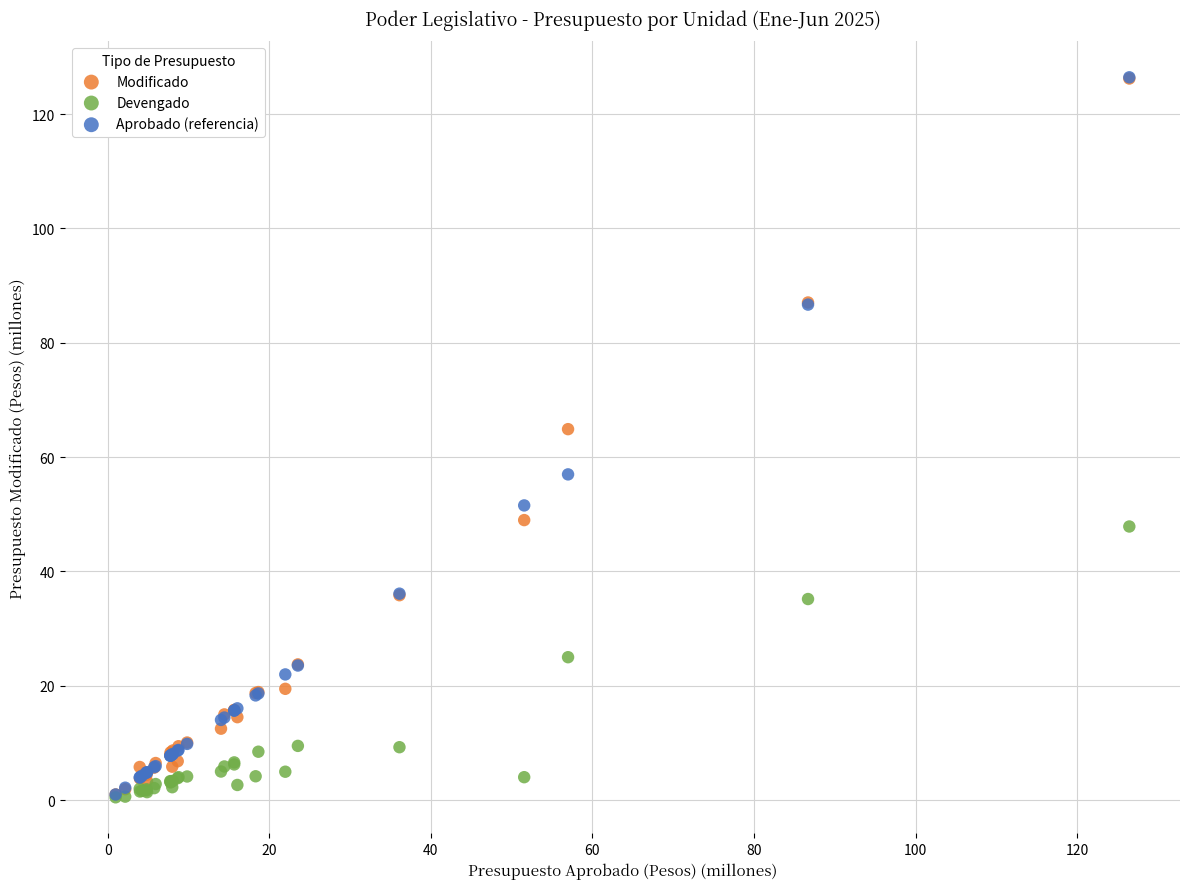

Across all series, what Y value is closest to 63?

64.9